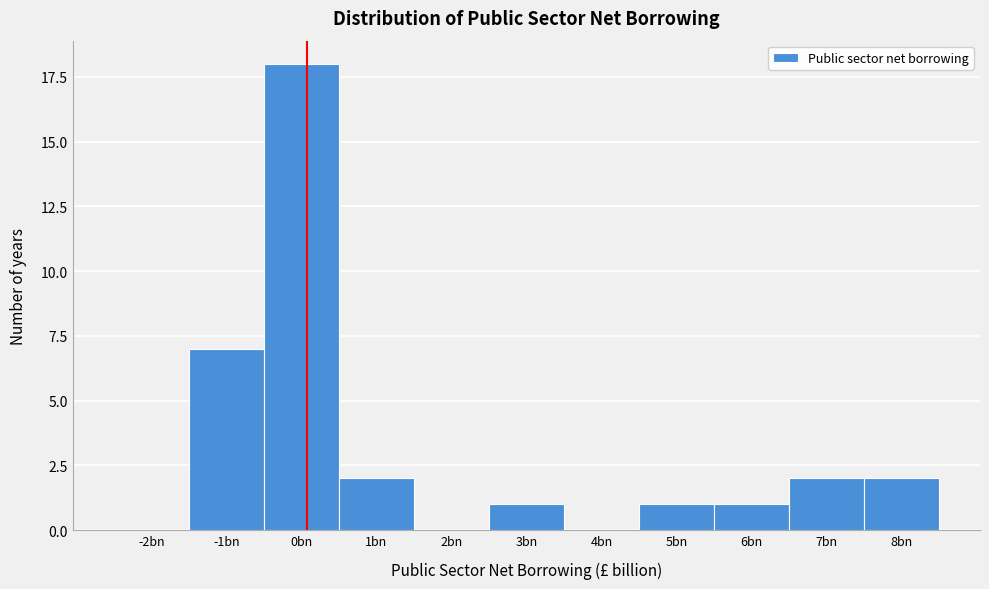

Reading right to left, transcribe all the data shown in this chart.

8bn=2	7bn=2	6bn=1	5bn=1	4bn=0	3bn=1	2bn=0	1bn=2	0bn=18	-1bn=7	-2bn=0